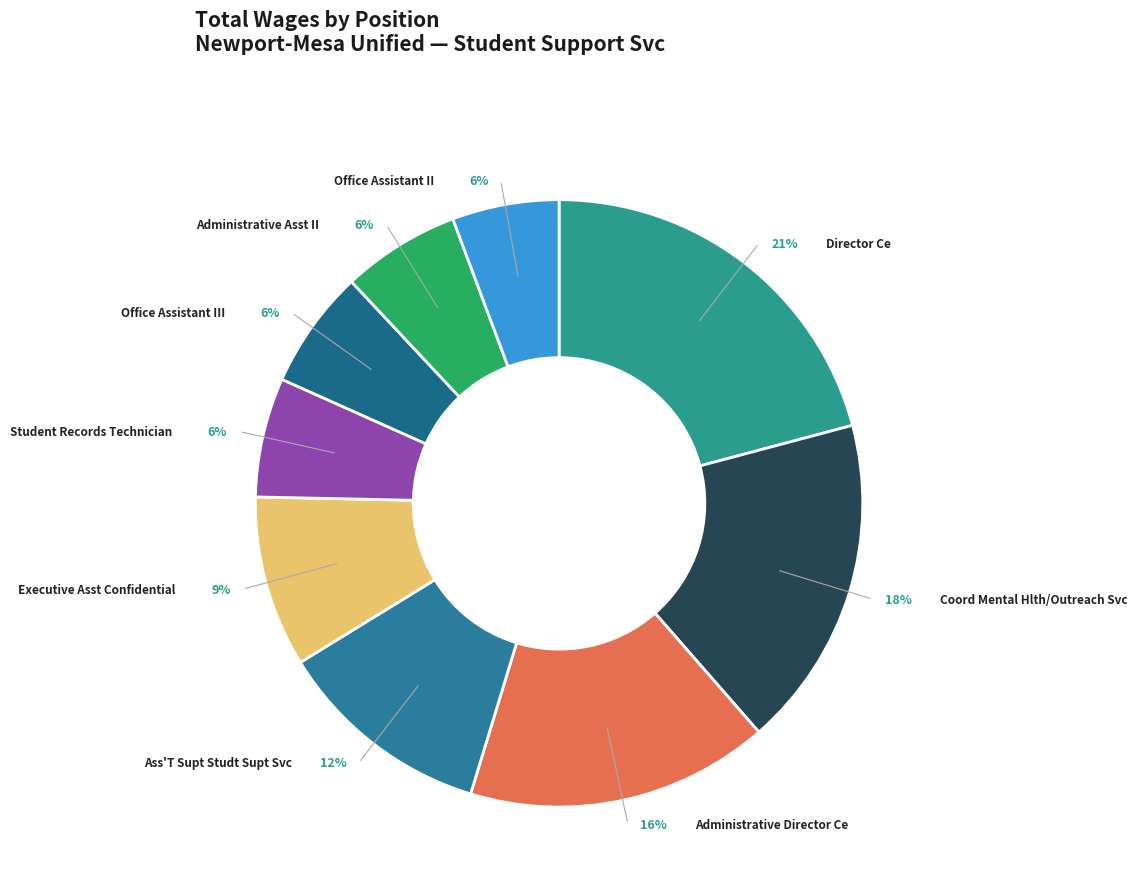

How many segments does this pie chart have?

9